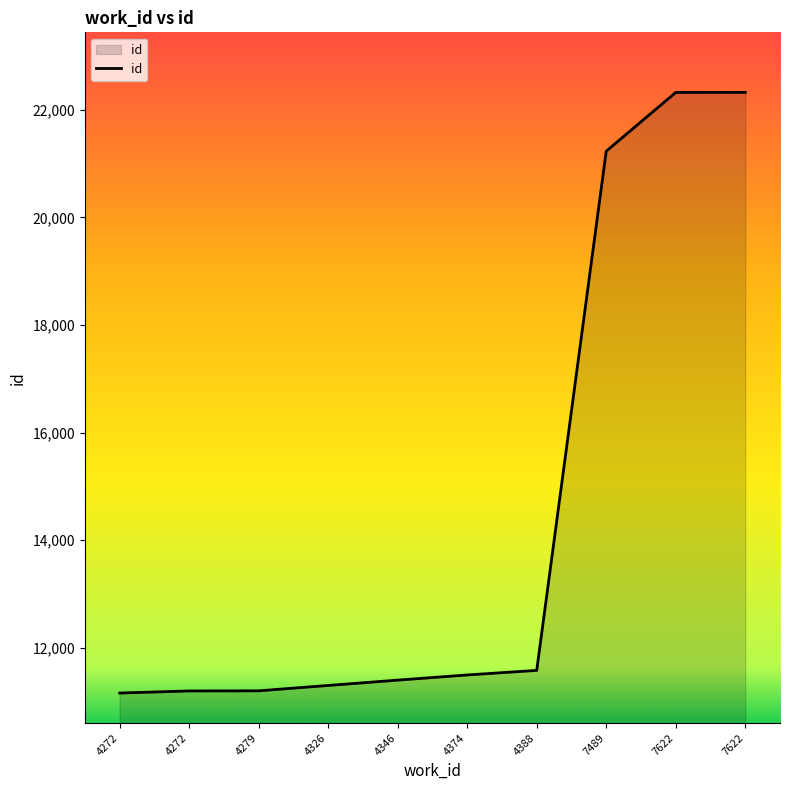

What is the ratio of the value at 4388 to the value at 7622?

0.5